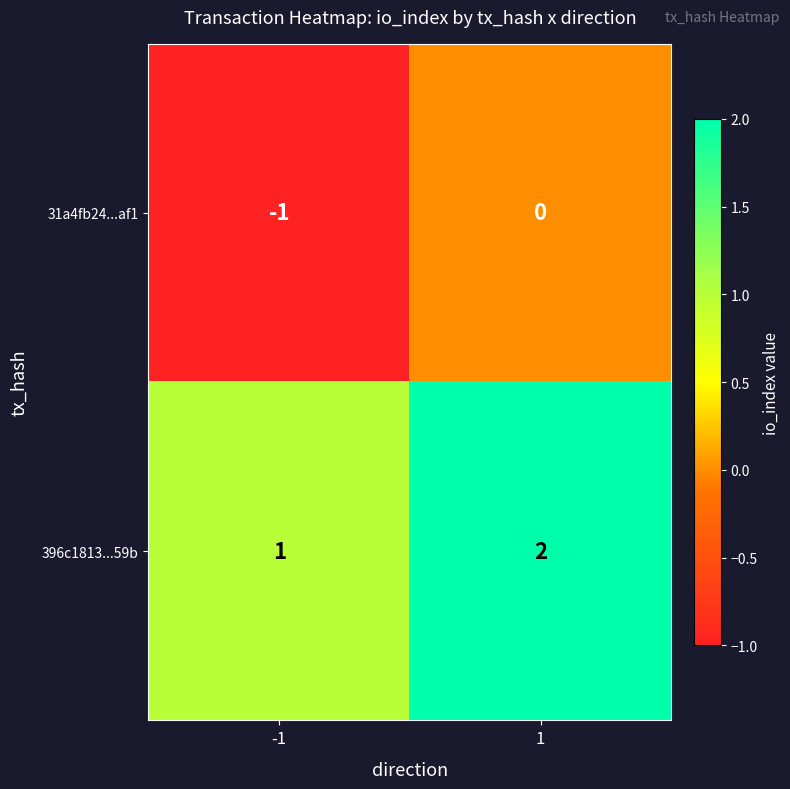

Which series has the largest total across all categories?

396c1813...59b